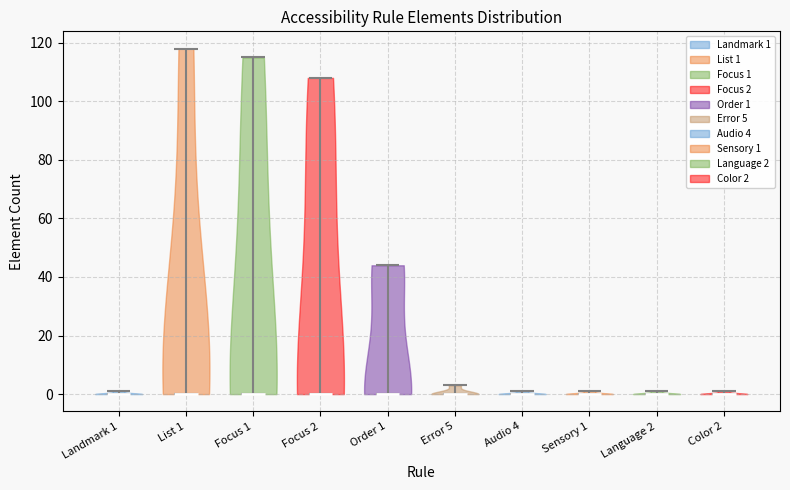

What is the lowest point the violin for Error 5 reaches on the y-axis? The values are not printed on the chart, so give them approximately, as read against the axis.

0